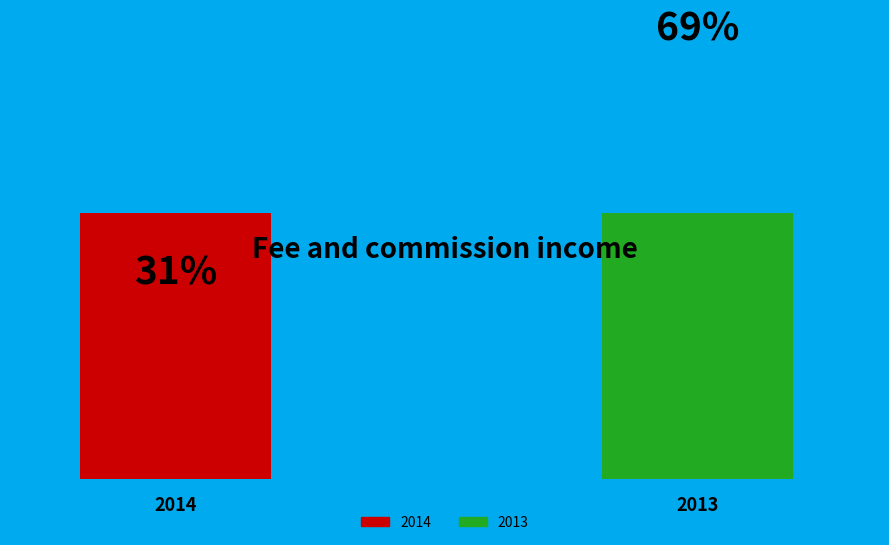

Combined, what portion of the pie is 2014 and 2013?

100.0%